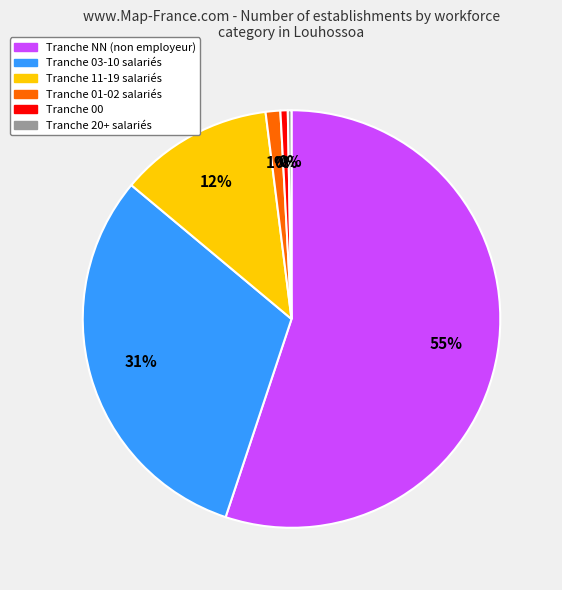

True or false: 03-10 accounts for 31% of the total.

True